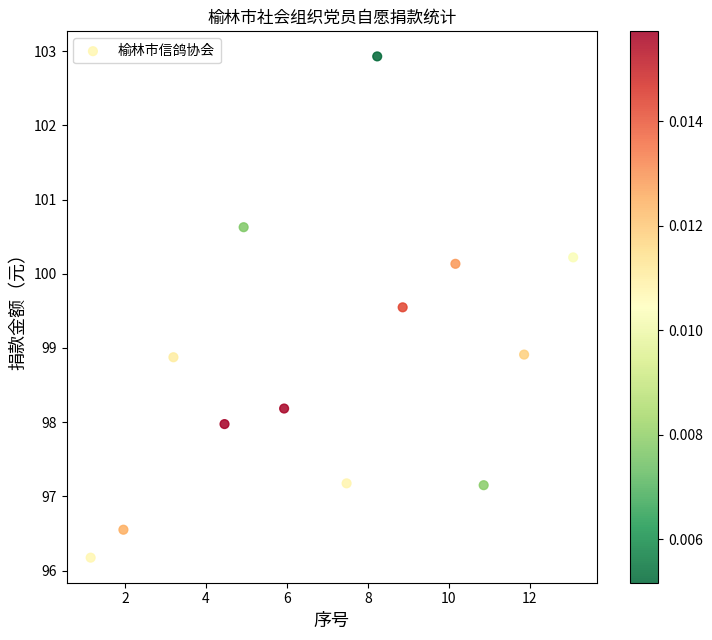

What is the range of X values (max minus min)?

11.9